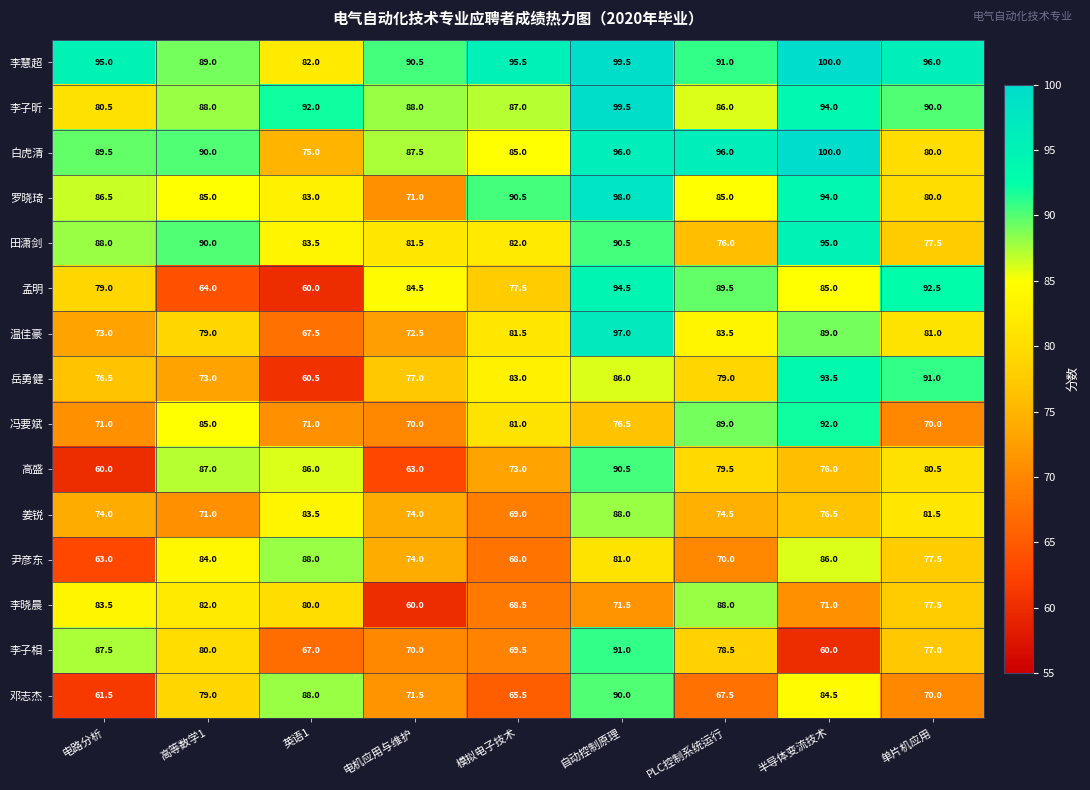

What is the difference between the second highest and minimum values in the 田潇剑 series?

14.5